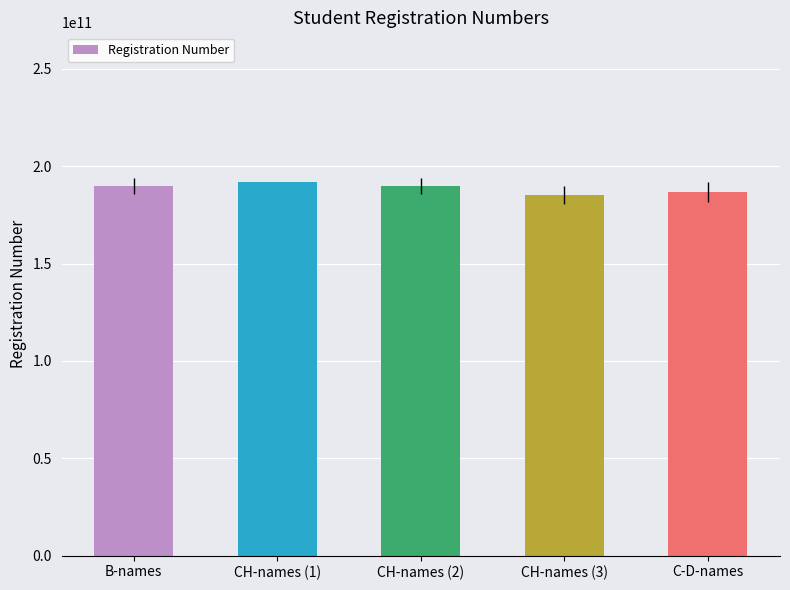

Count the number of data series in this chart.

1